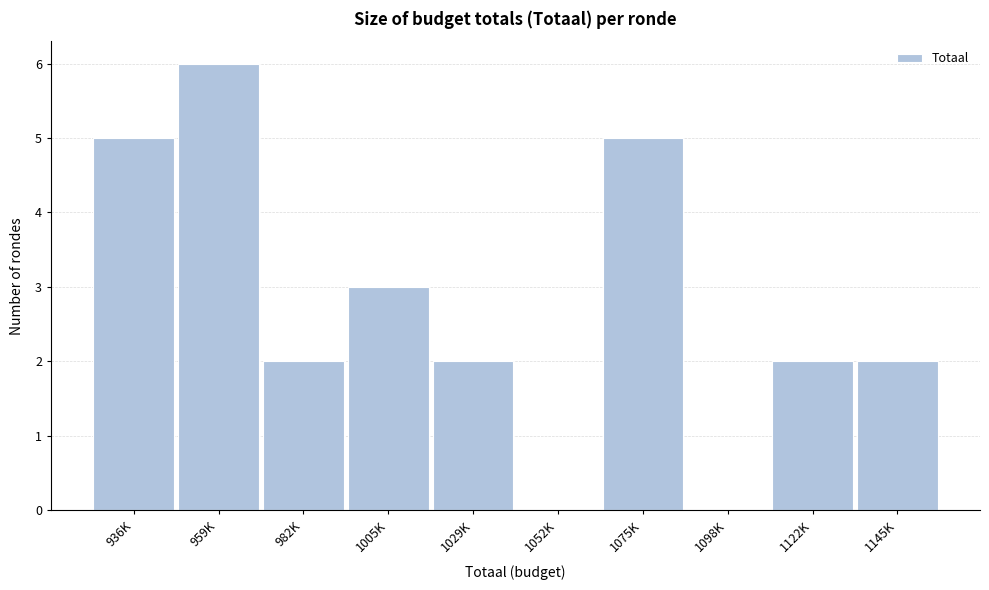

Reading left to right, extract all data points from this chart.

936K=5	959K=6	982K=2	1005K=3	1029K=2	1052K=0	1075K=5	1098K=0	1122K=2	1145K=2